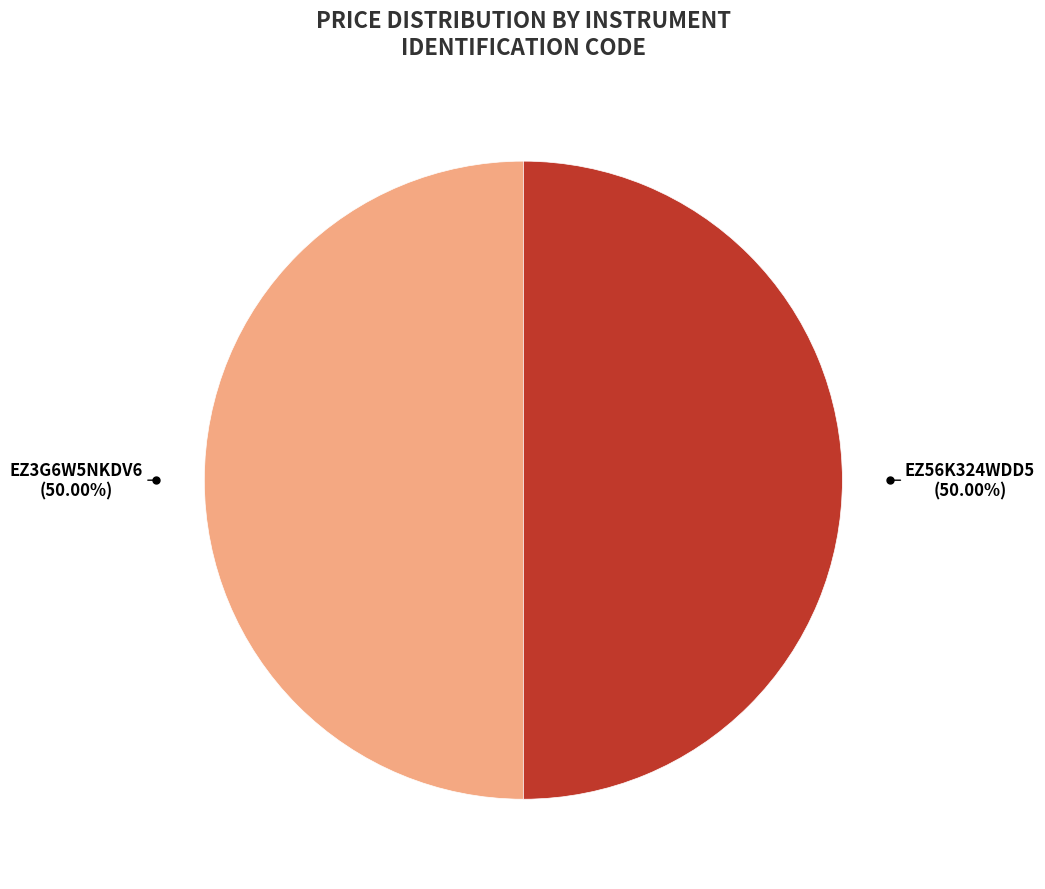

The EZ56K324WDD5 slice represents 60% of the pie. True or false?

False